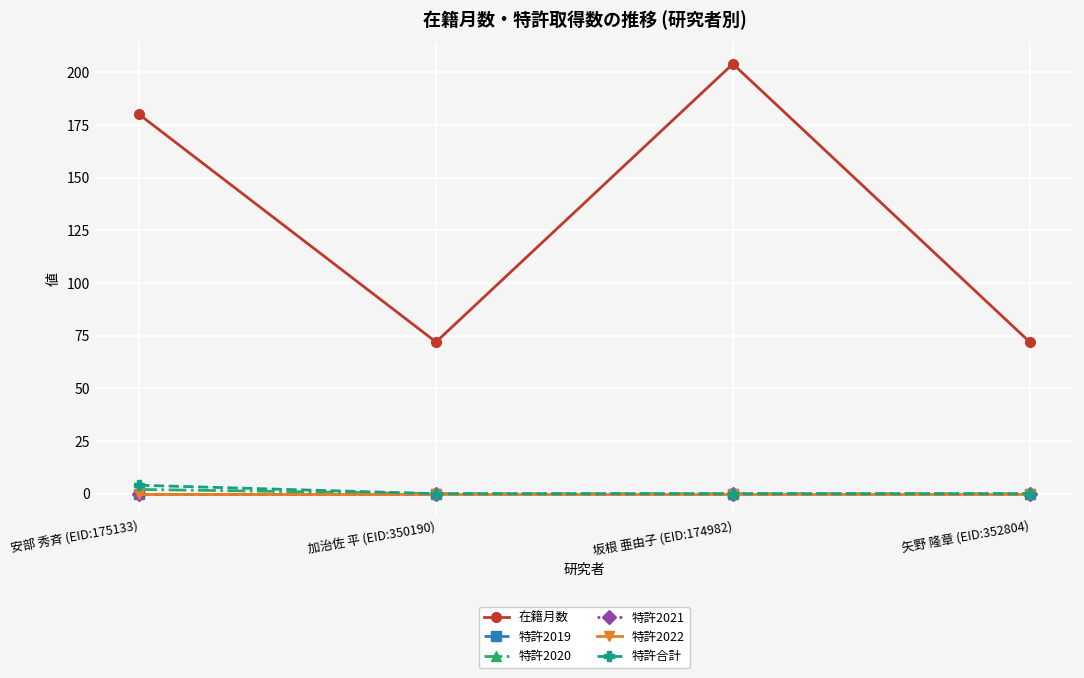

Does the chart have visible grid lines?

Yes